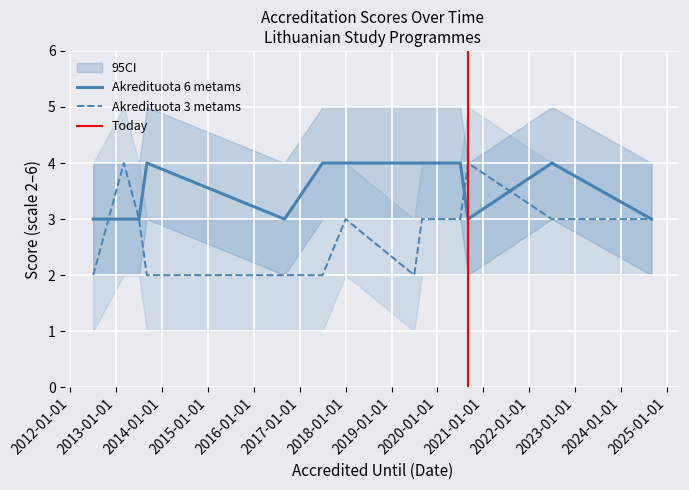

How many lines are shown in the chart?

2